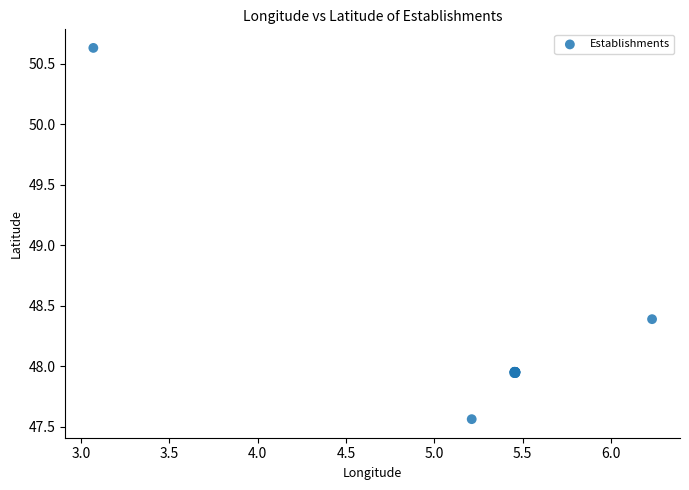

What Y value in the scatter plot is closest to 49?

48.4